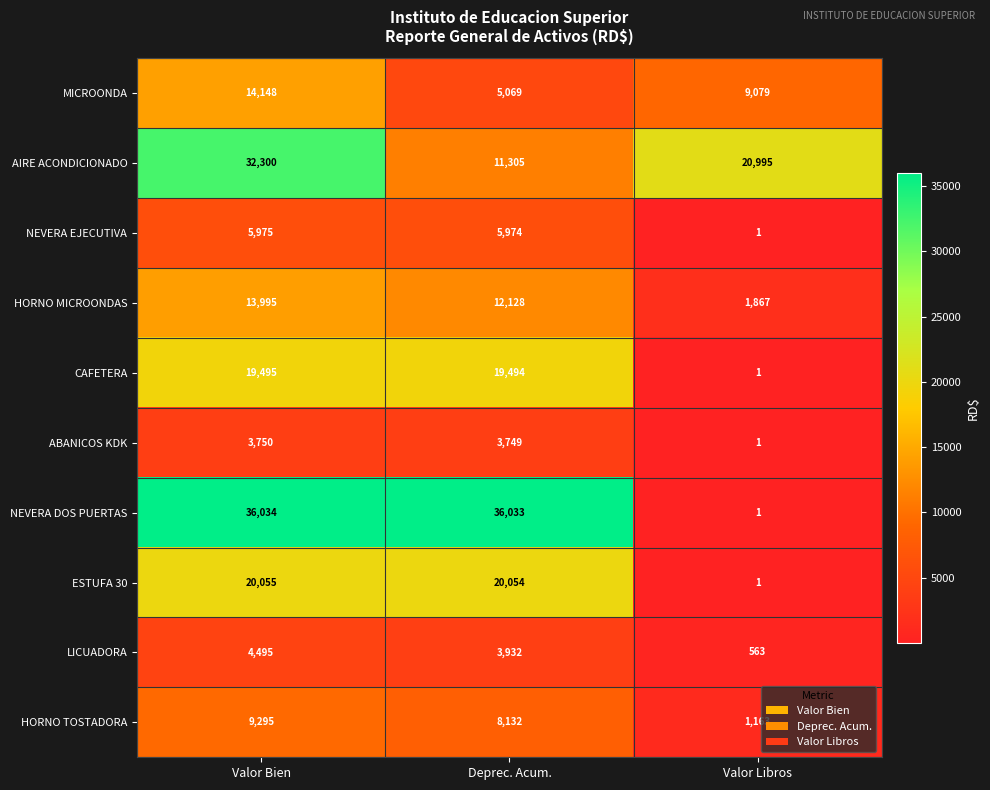

How many series are shown in this chart?

10